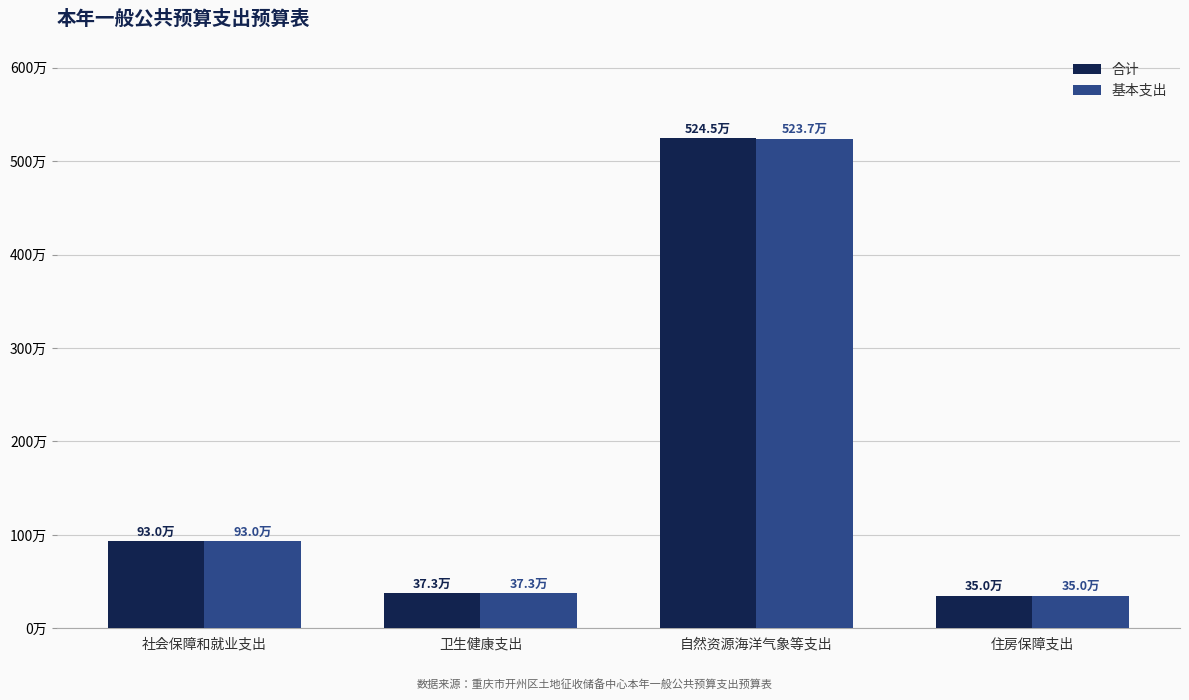

What are all the series names shown in the legend?

合计, 基本支出